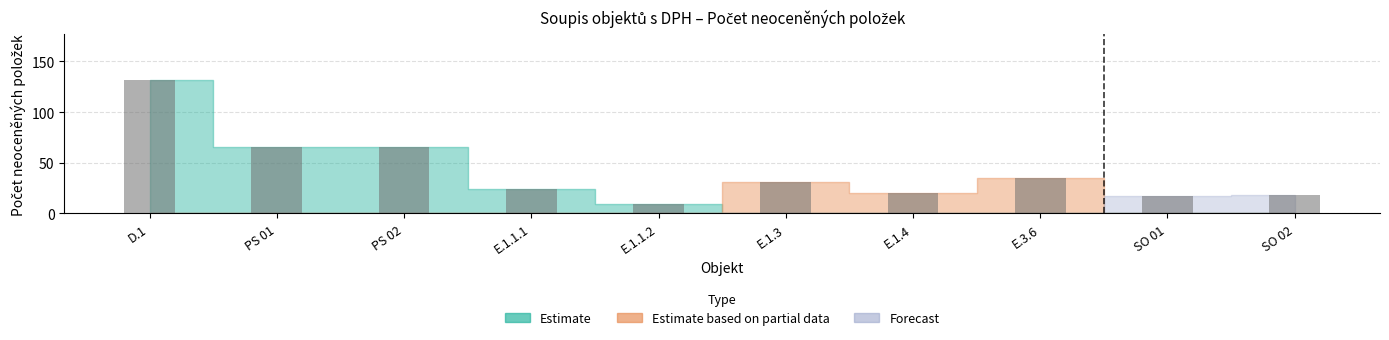

Where does the data first go above 31?

D.1